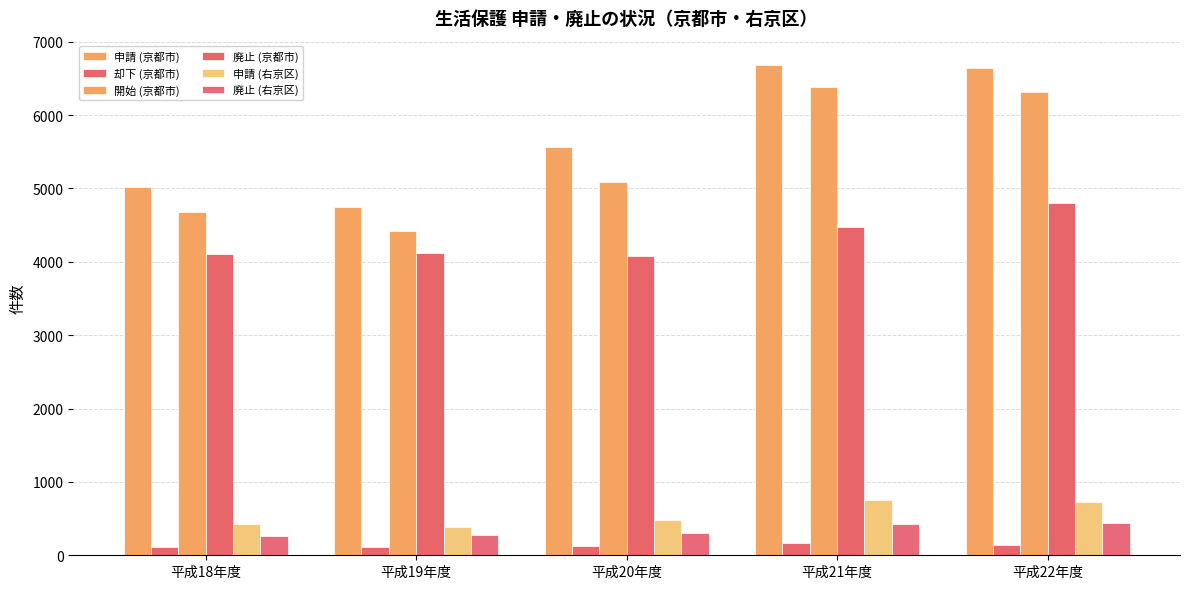

How many series are shown in this chart?

6